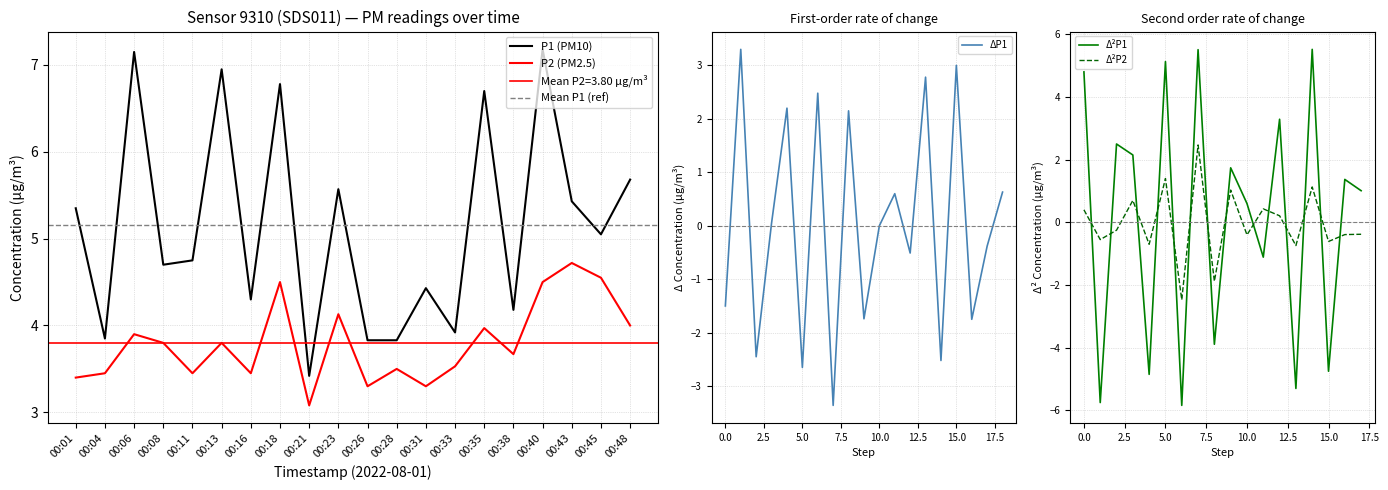

True or false: P2 and P1 intersect in this chart.

False